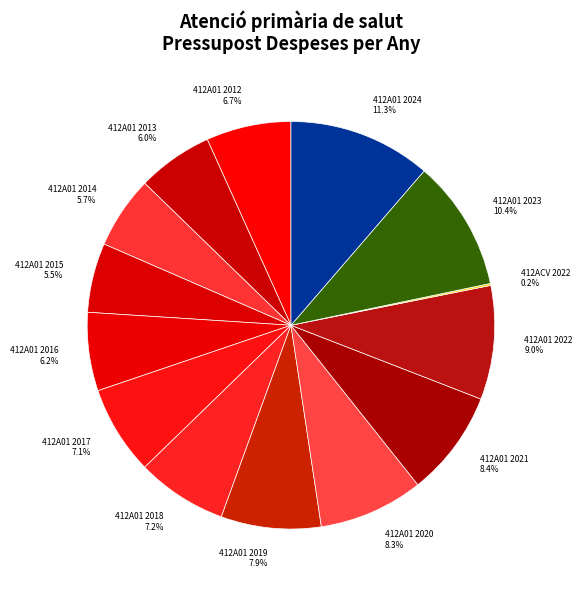

What portion of the pie excludes 412A01 2019 7.9%?

92.1%